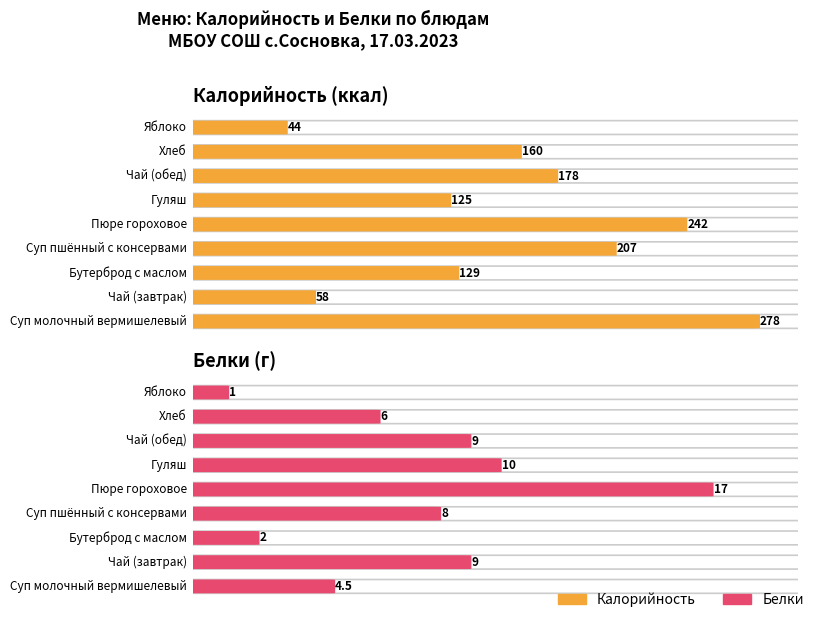

What is the highest value of the Калорийность series?

278.0